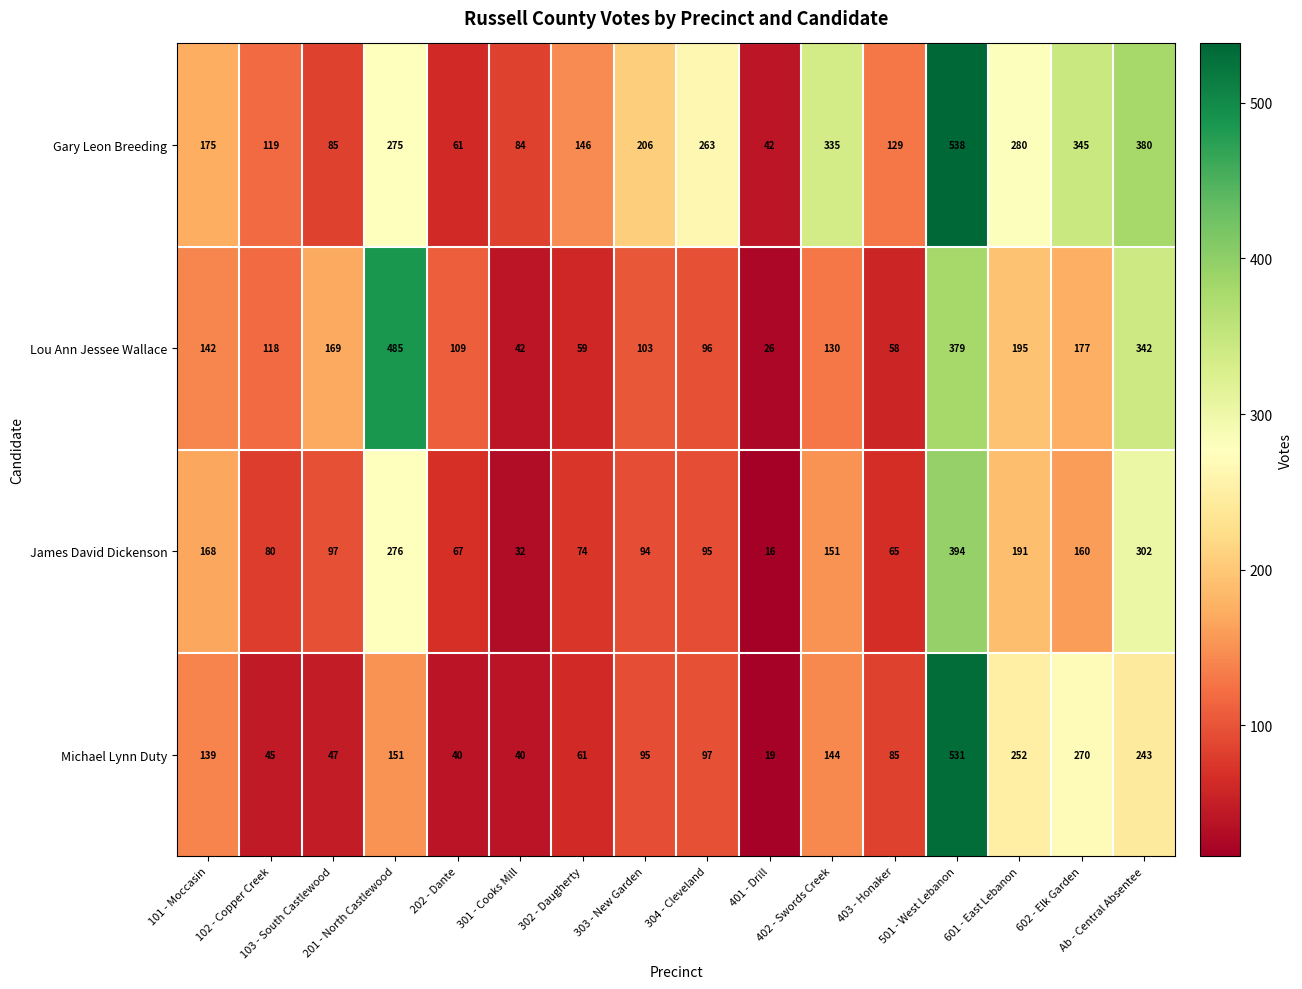

Which series has the largest total across all categories?

Gary Leon Breeding